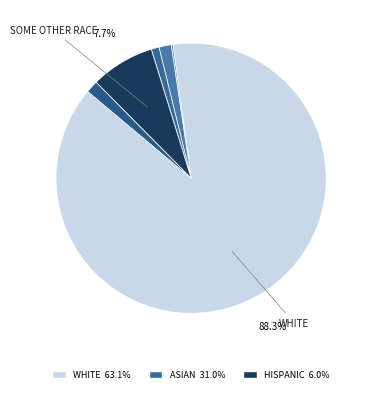

What is the largest slice in the pie chart?

WHITE